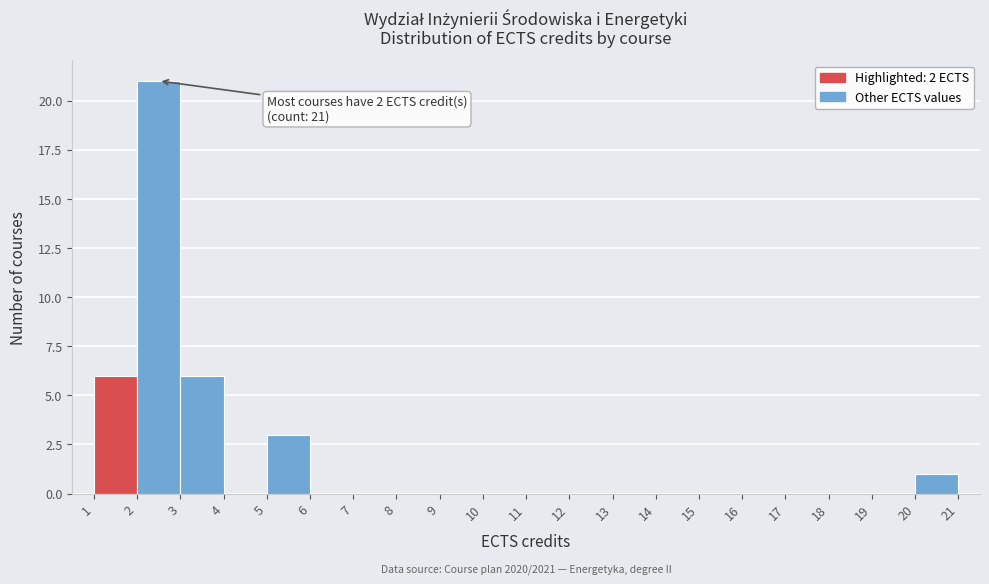

Which range on the x-axis has the tallest bar?

2 to 3